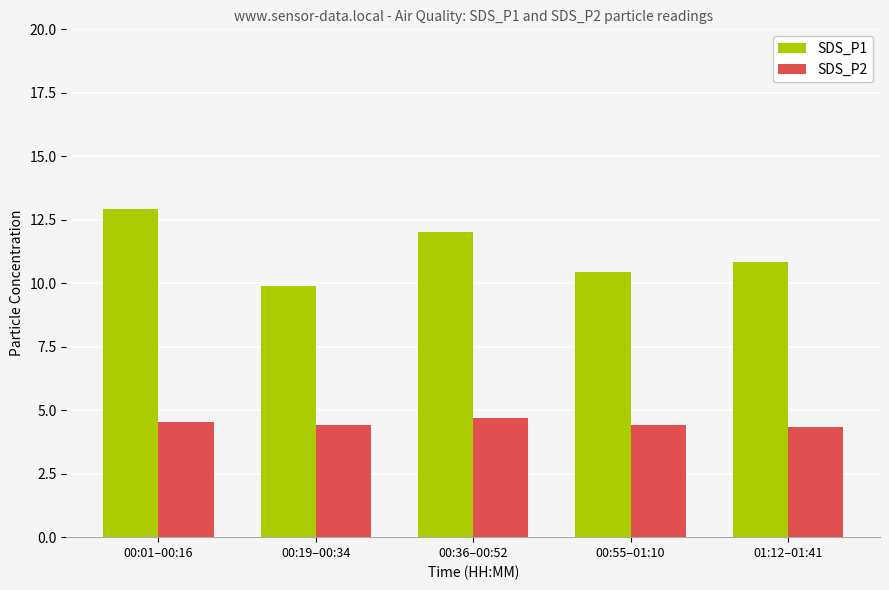

Which series has the widest spread of values?

SDS_P1